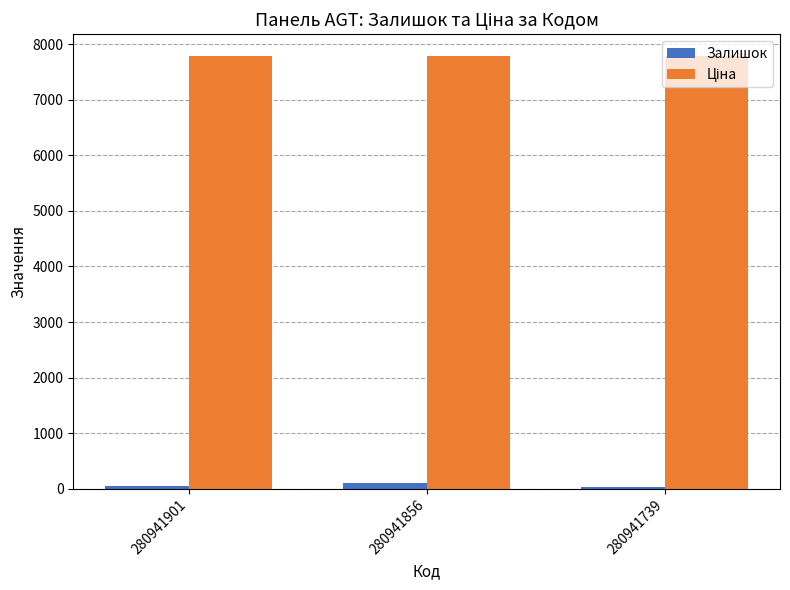

True or false: Залишок has a value of 39.0 at 280941901.

True